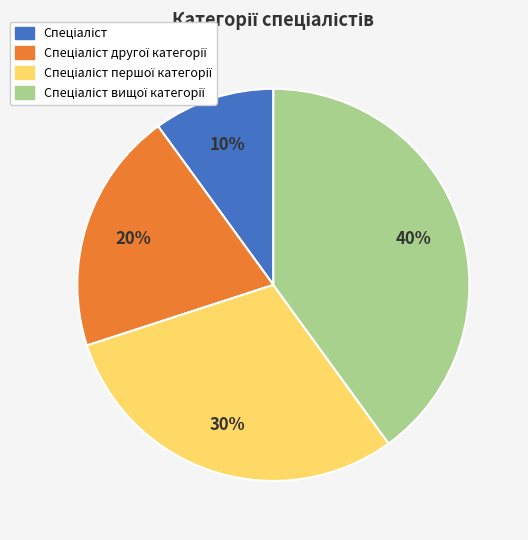

Does any single category account for the majority?

No